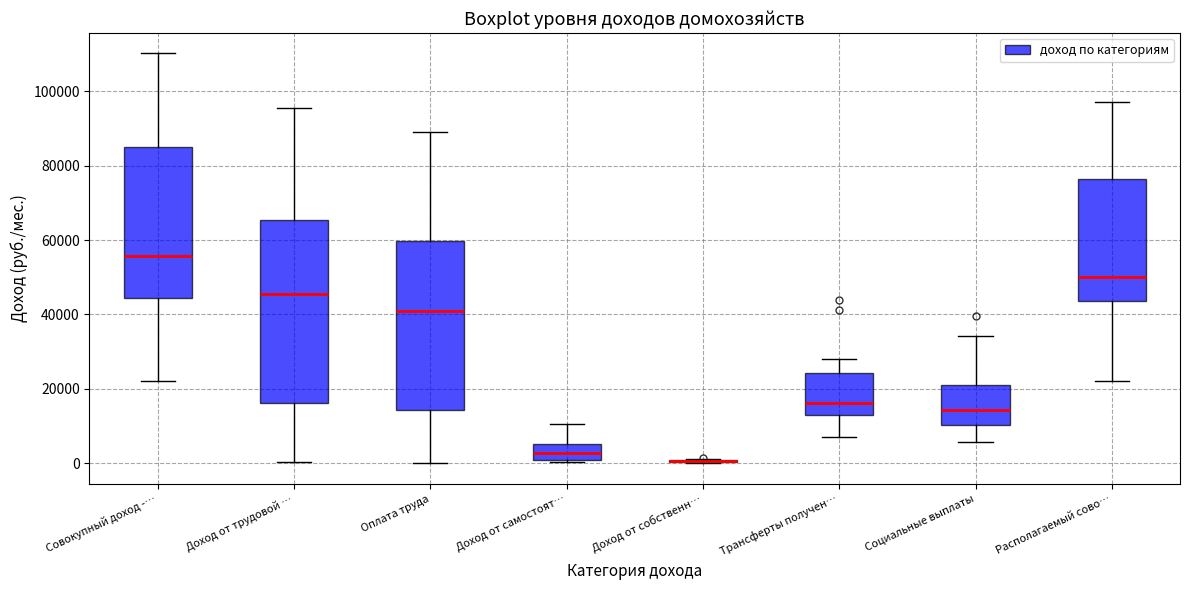

Reading left to right, transcribe this box plot: for each box, give where its median line is, the range the box spans, and where its two whiskers end, as read against the y-axis. The values are not printed on the chart, so give them approximately, as read against the axis.

Совокупный доход -…: median 56000, box 44000 to 86000, whiskers 22000 to 110000
Доход от трудовой …: median 46000, box 16000 to 66000, whiskers 0 to 96000
Оплата труда: median 42000, box 14000 to 60000, whiskers 0 to 90000
Доход от самостоят…: median 2000, box 0 to 6000, whiskers 0 (just below the box's lower edge) to 10000
Доход от собственн…: box collapsed to a line at 0, whiskers 0 to 2000
Трансферты получен…: median 16000, box 14000 to 24000, whiskers 6000 to 28000
Социальные выплаты: median 14000, box 10000 to 20000, whiskers 6000 to 34000
Располагаемый сово…: median 50000, box 44000 to 76000, whiskers 22000 to 98000